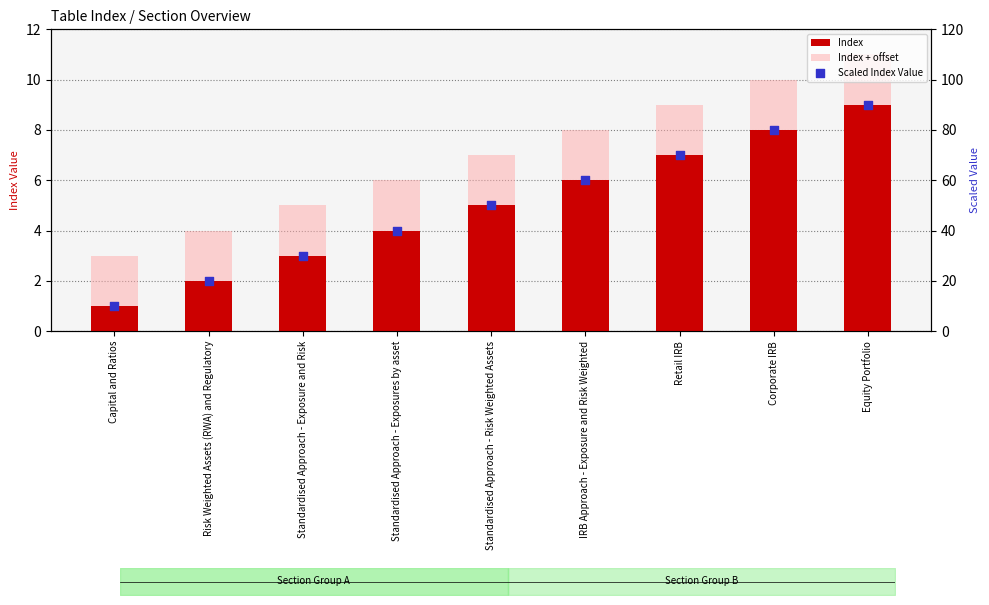

Which series has the largest Y range (max minus min)?

Scaled Index Value